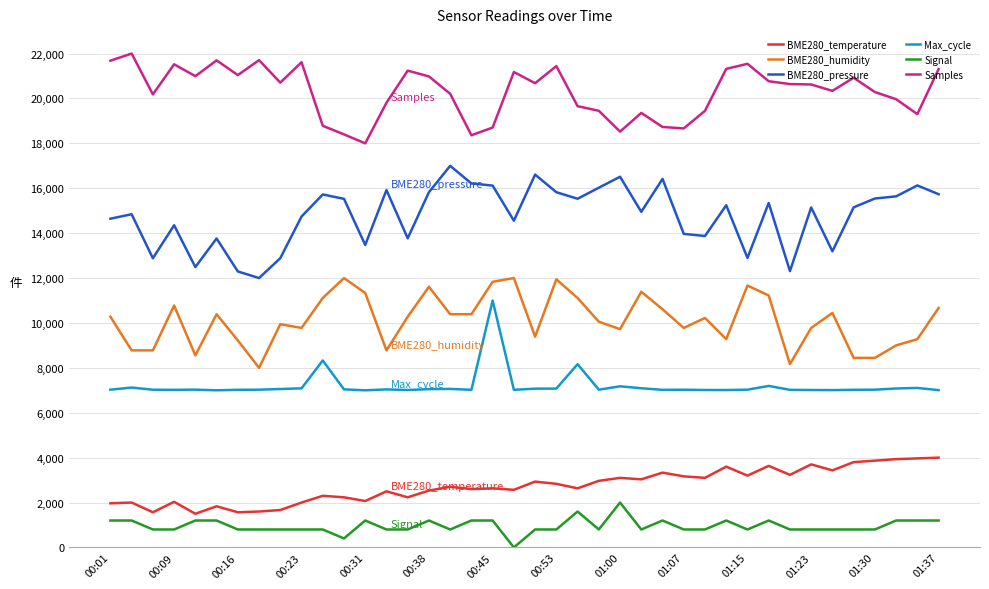

Which series has the largest total across all categories?

Samples